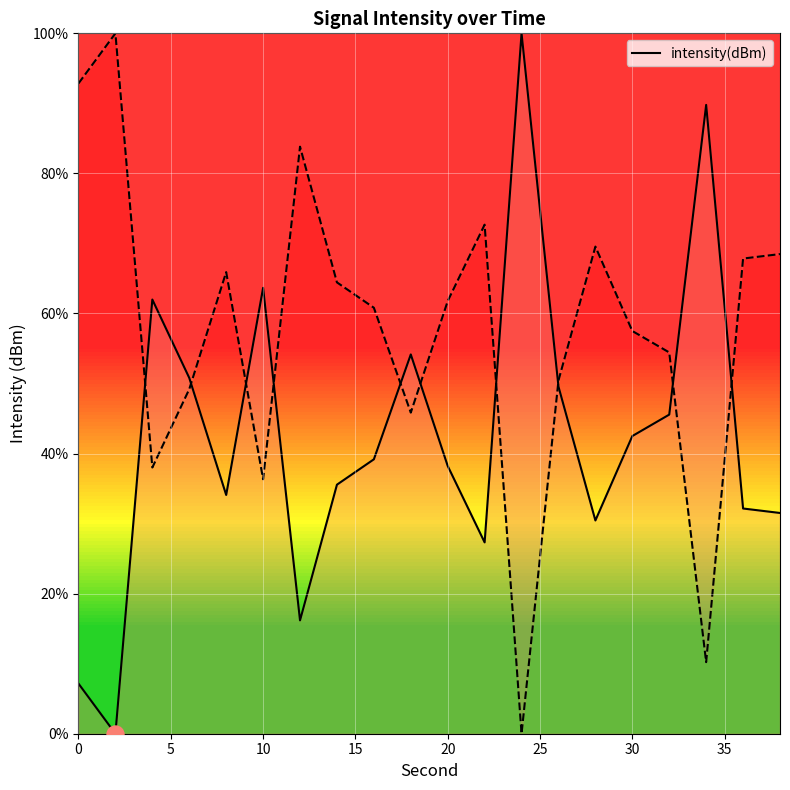

The intensity(dBm) series shows 42.5 at 30. True or false?

True